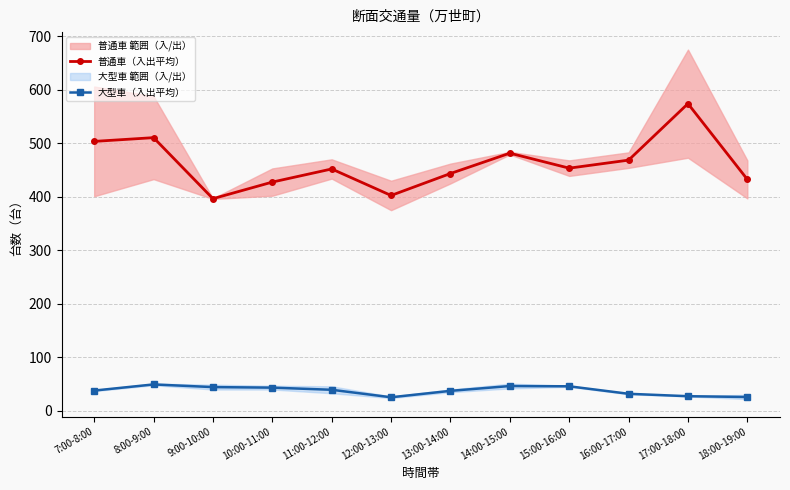

Which series has the largest range (max minus min)?

普通車（入出平均）